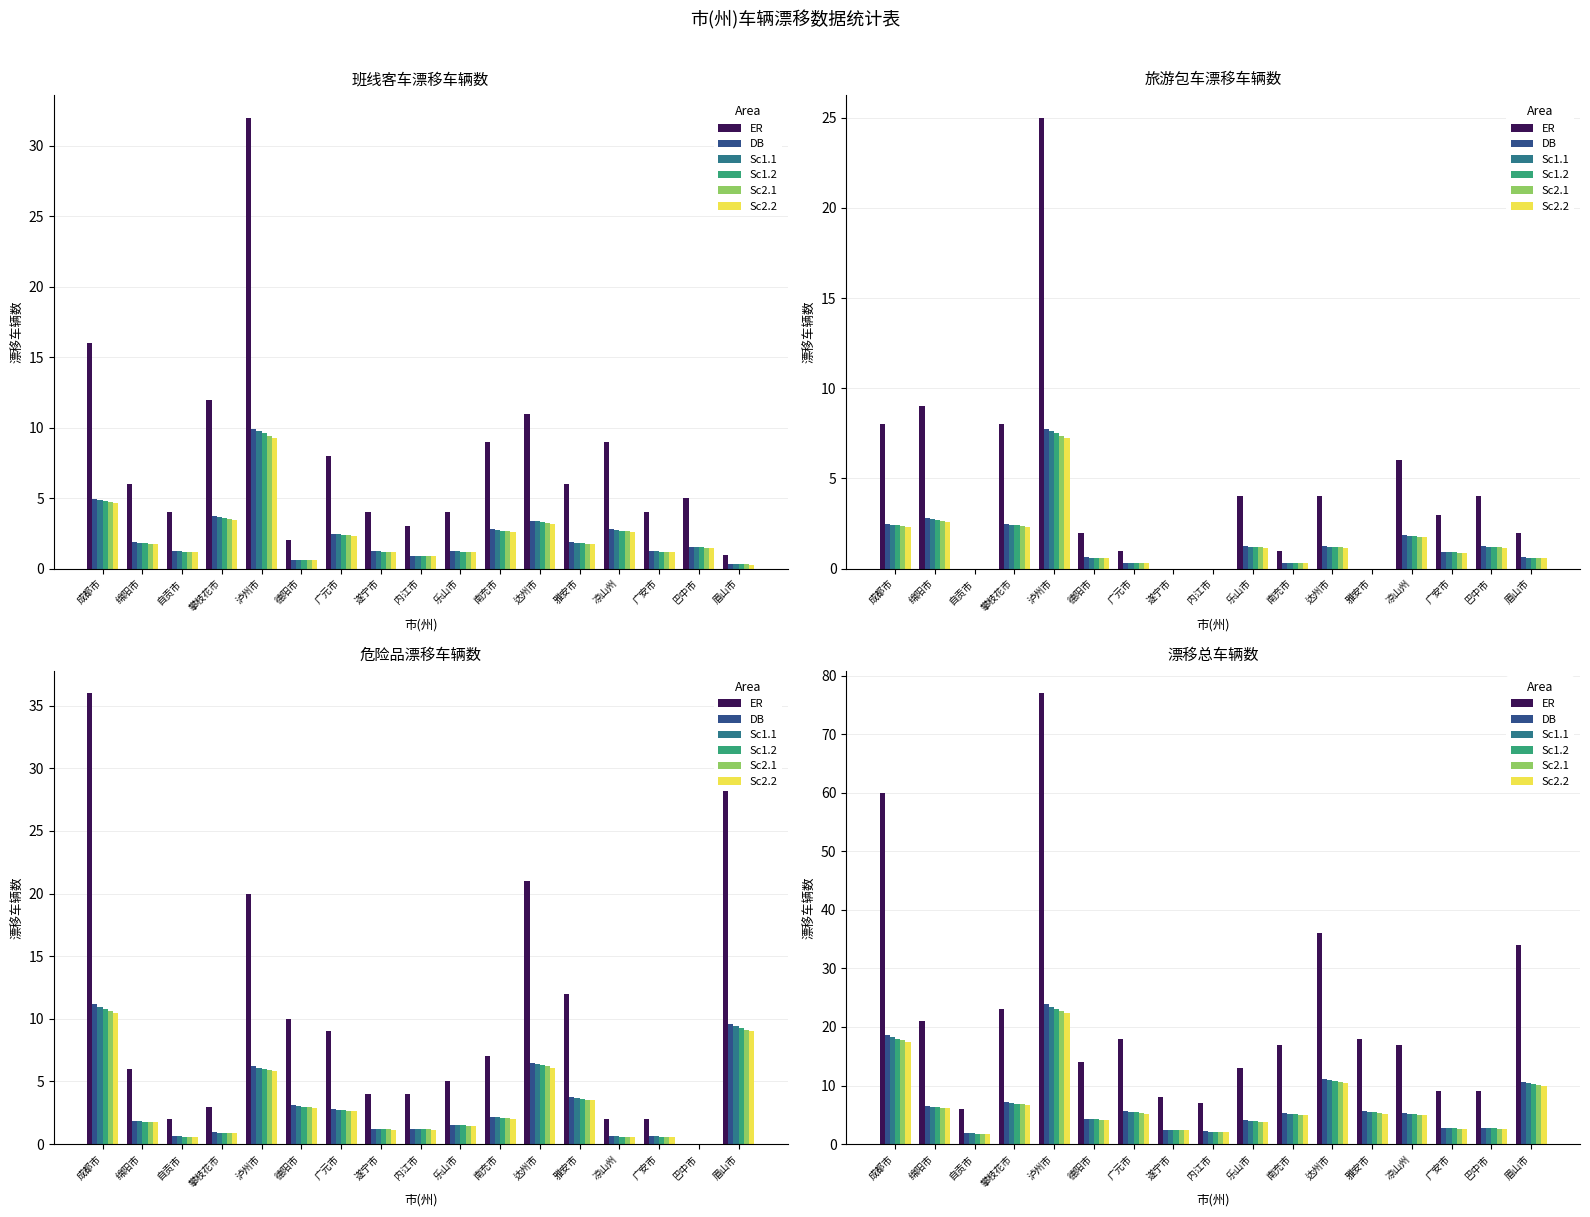

What is the label of the 8th bar from the right?

乐山市